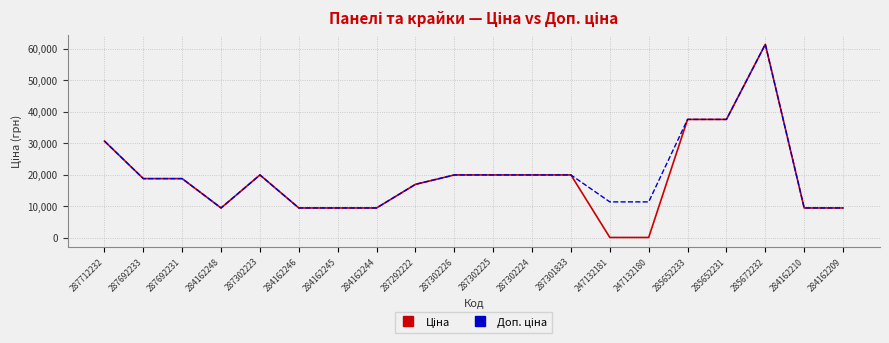

What is the greatest value displayed?

61434.3